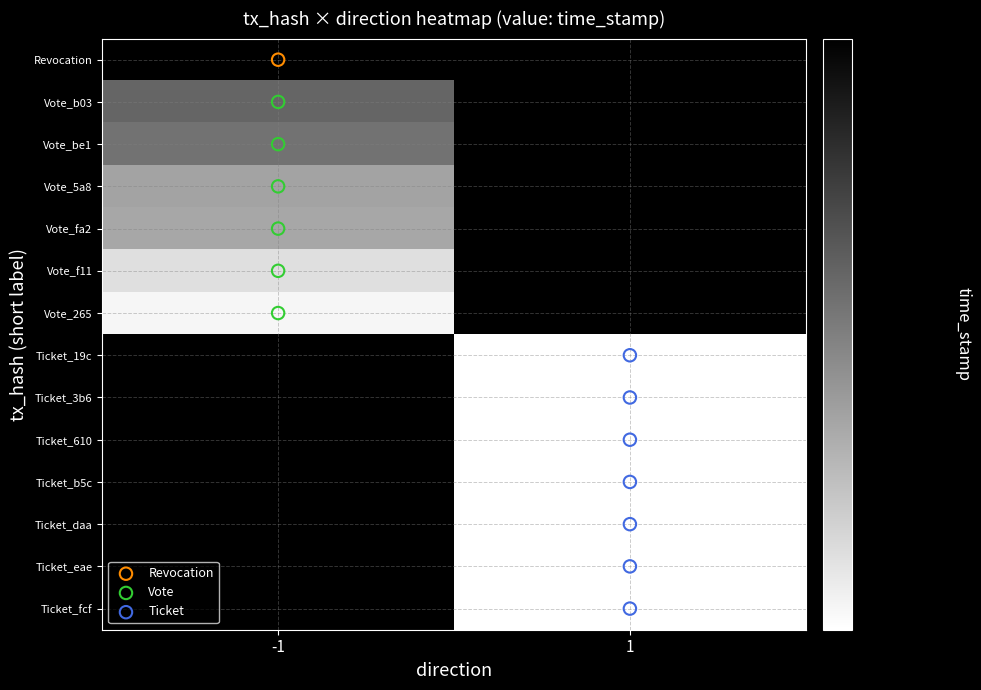

What is the sum of all Ticket_fcf values?

1546042950.3